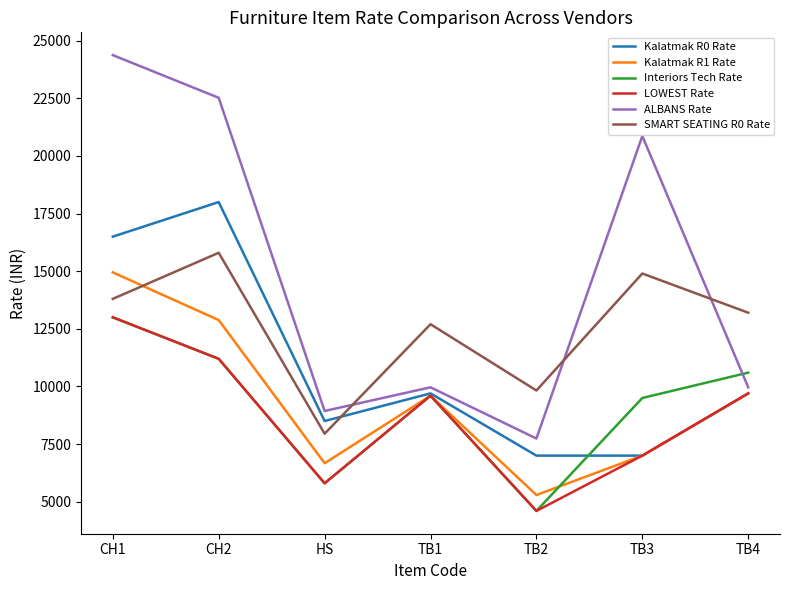

What are all the series names shown in the legend?

Kalatmak R0 Rate, Kalatmak R1 Rate, Interiors Tech Rate, LOWEST Rate, ALBANS Rate, SMART SEATING R0 Rate